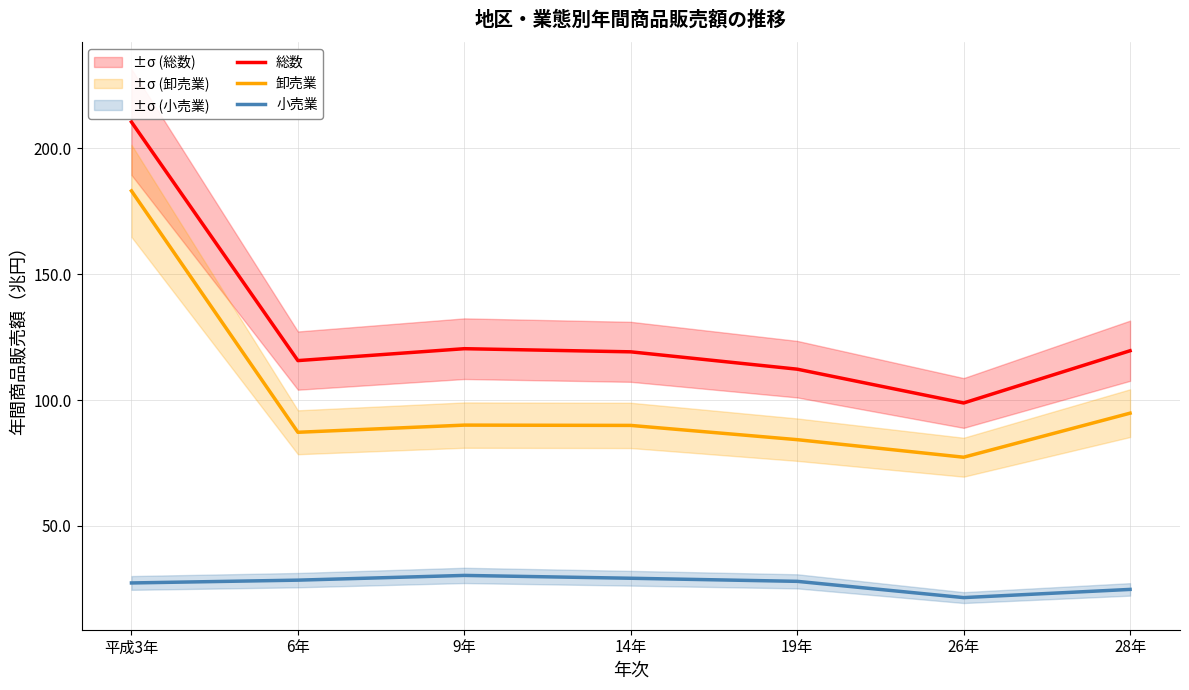

Reading right to left, what are all the values shown in this chart?

総数: 28年=119.6	26年=98.9	19年=112.3	14年=119.2	9年=120.5	6年=115.7	平成3年=210.5
卸売業: 28年=94.8	26年=77.3	19年=84.3	14年=90.0	9年=90.1	6年=87.2	平成3年=183.2
小売業: 28年=24.8	26年=21.6	19年=28.0	14年=29.2	9年=30.4	6年=28.5	平成3年=27.4